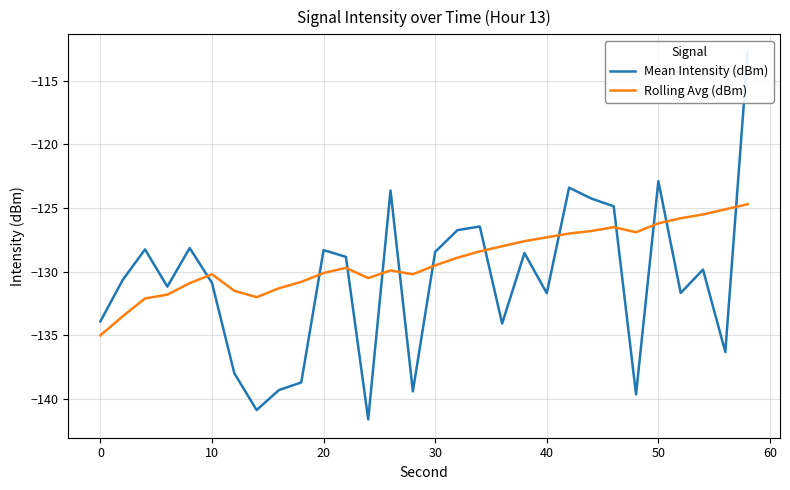

The value of Rolling Avg (dBm) at 20 is -79.1. True or false?

False